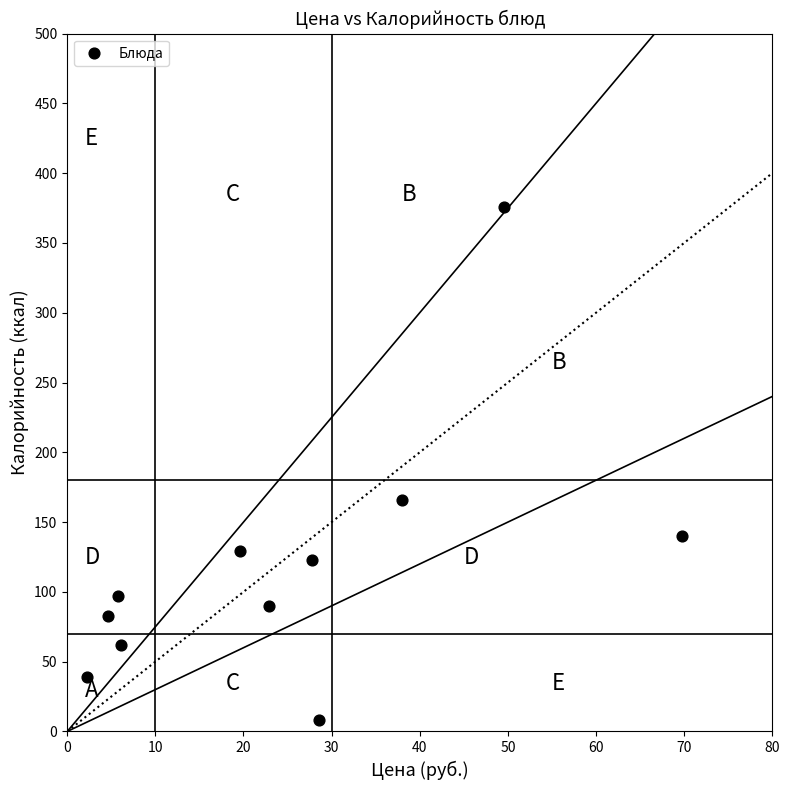

What Y value in the scatter plot is closest to 192?

166